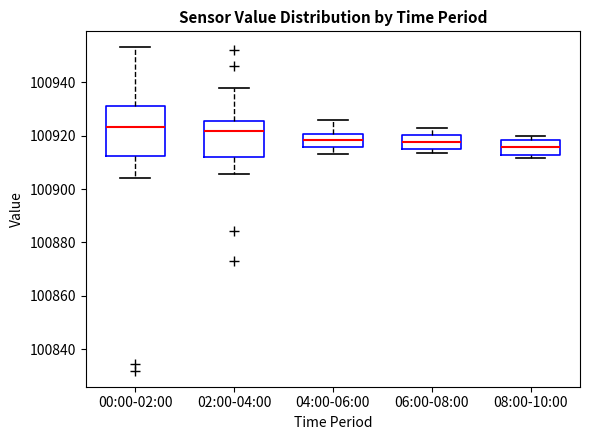

Reading left to right, transcribe this box plot: for each box, give where its median line is, the range the box spans, and where its two whiskers end, as read against the y-axis. The values are not printed on the chart, so give them approximately, as read against the axis.

00:00-02:00: median 100924, box 100912 to 100932, whiskers 100904 to 100954
02:00-04:00: median 100922, box 100912 to 100926, whiskers 100906 to 100938
04:00-06:00: median 100918, box 100916 to 100920, whiskers 100914 to 100926
06:00-08:00: median 100918, box 100914 to 100920, whiskers 100914 (just below the box's lower edge) to 100922
08:00-10:00: median 100916, box 100912 to 100918, whiskers 100912 (just below the box's lower edge) to 100920